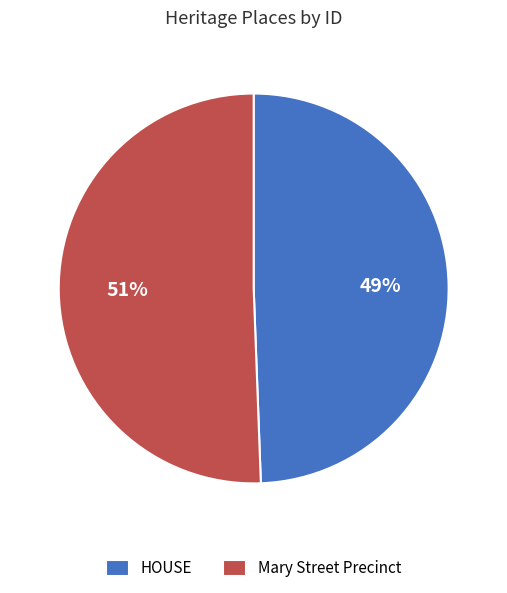

What is the largest slice in the pie chart?

Mary Street Precinct